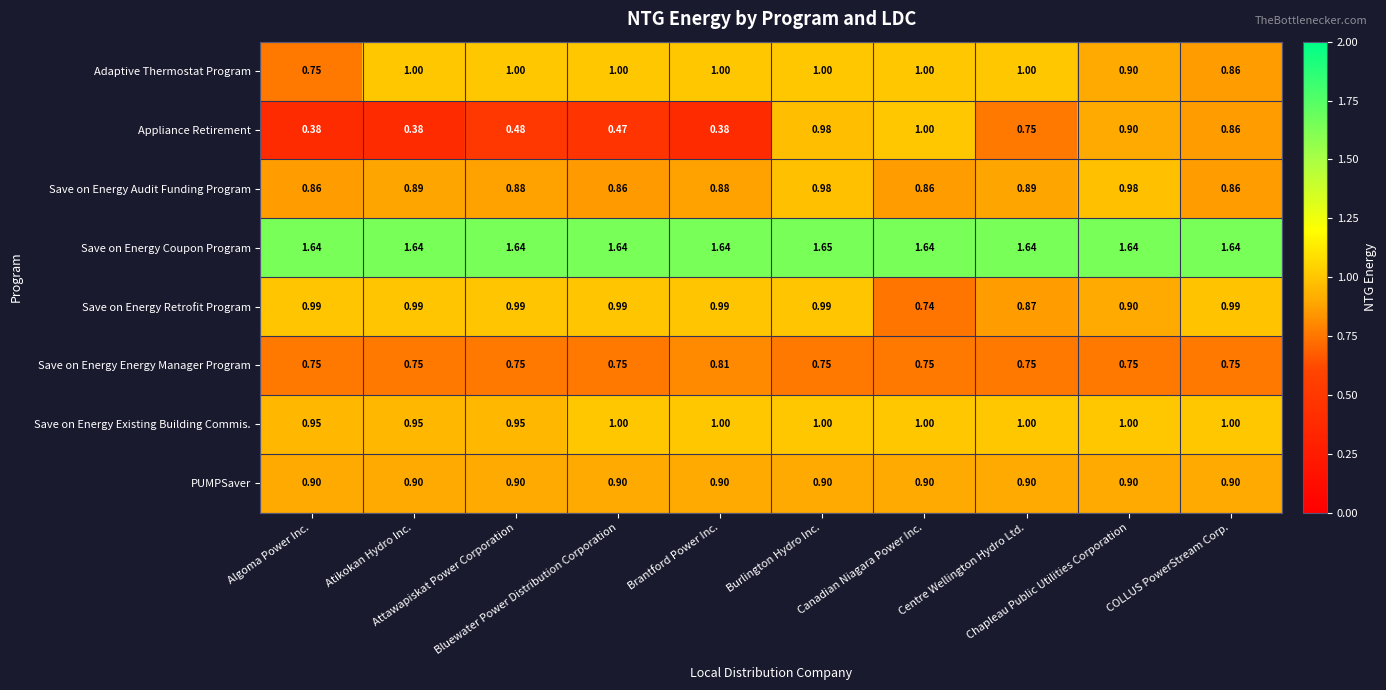

Rank the series at Attawapiskat Power Corporation from highest to lowest value.

Save on Energy Coupon Program, Adaptive Thermostat Program, Save on Energy Retrofit Program, Save on Energy Existing Building Commis., PUMPSaver, Save on Energy Audit Funding Program, Save on Energy Energy Manager Program, Appliance Retirement